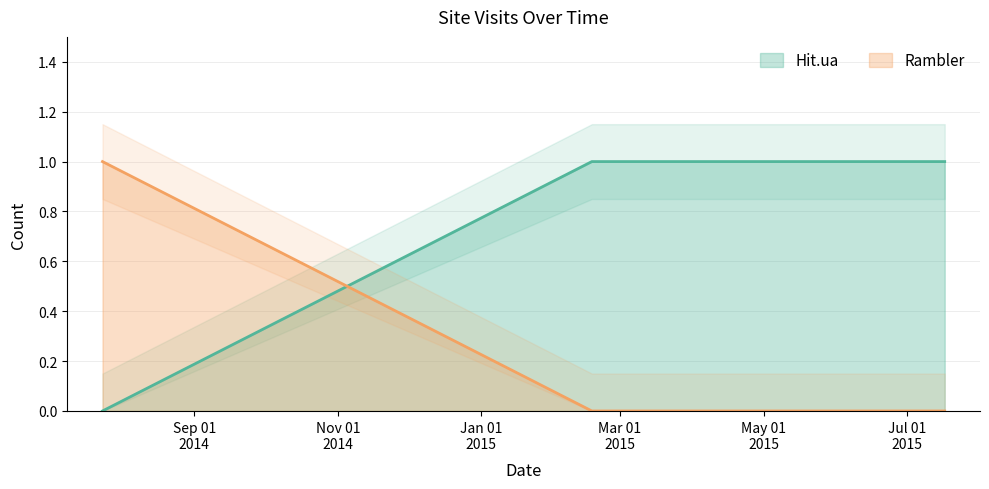

What is the sum of all Hit.ua values?

2